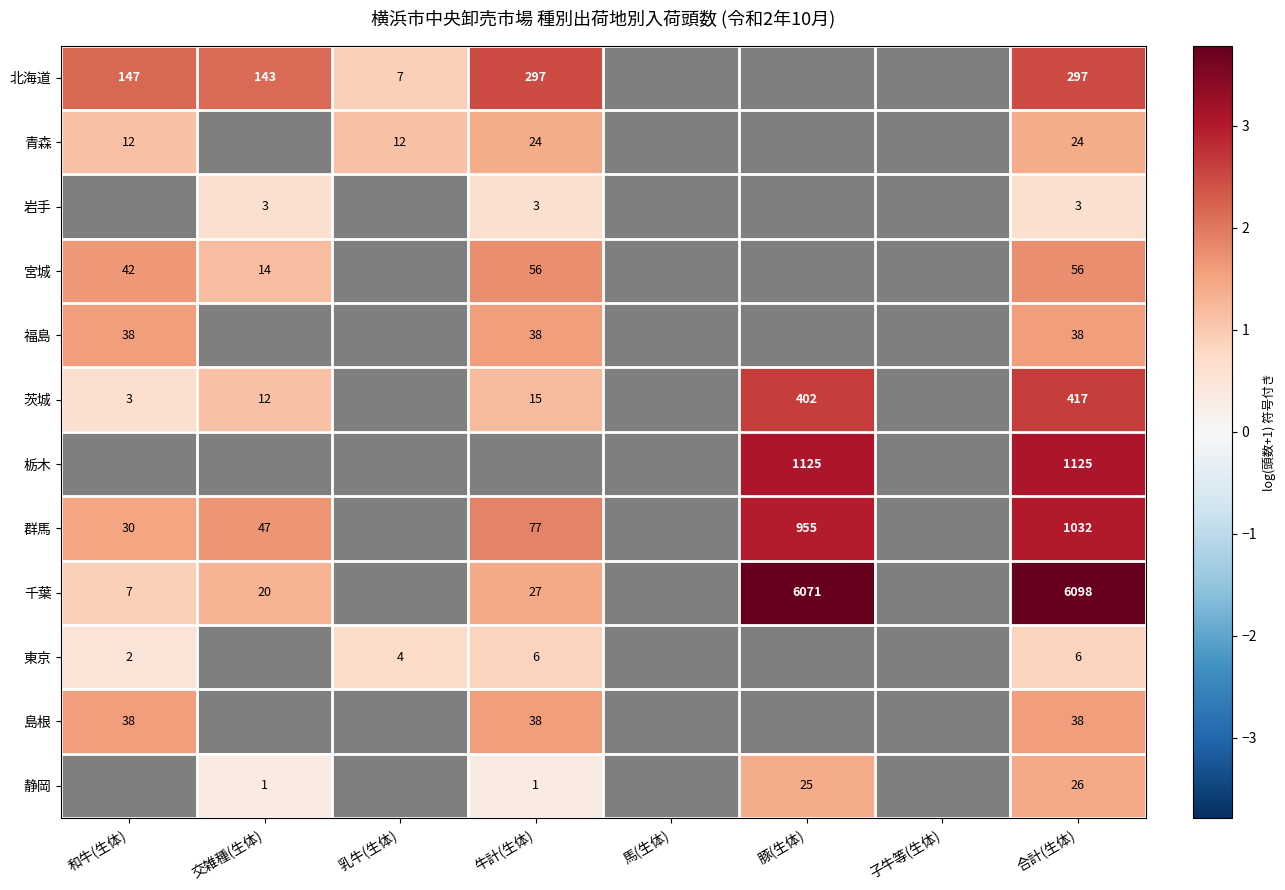

How many data points does each series have?

8